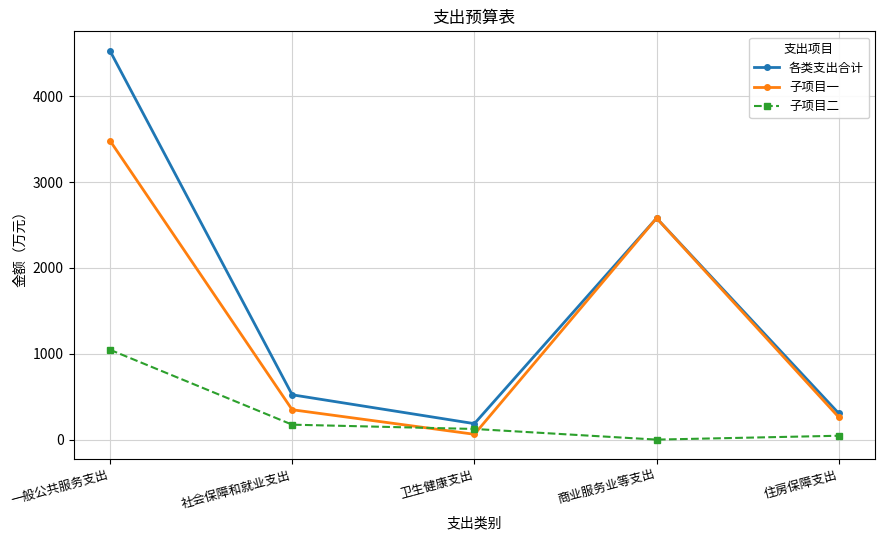

The value of 子项目一 at 一般公共服务支出 is 5581.7. True or false?

False